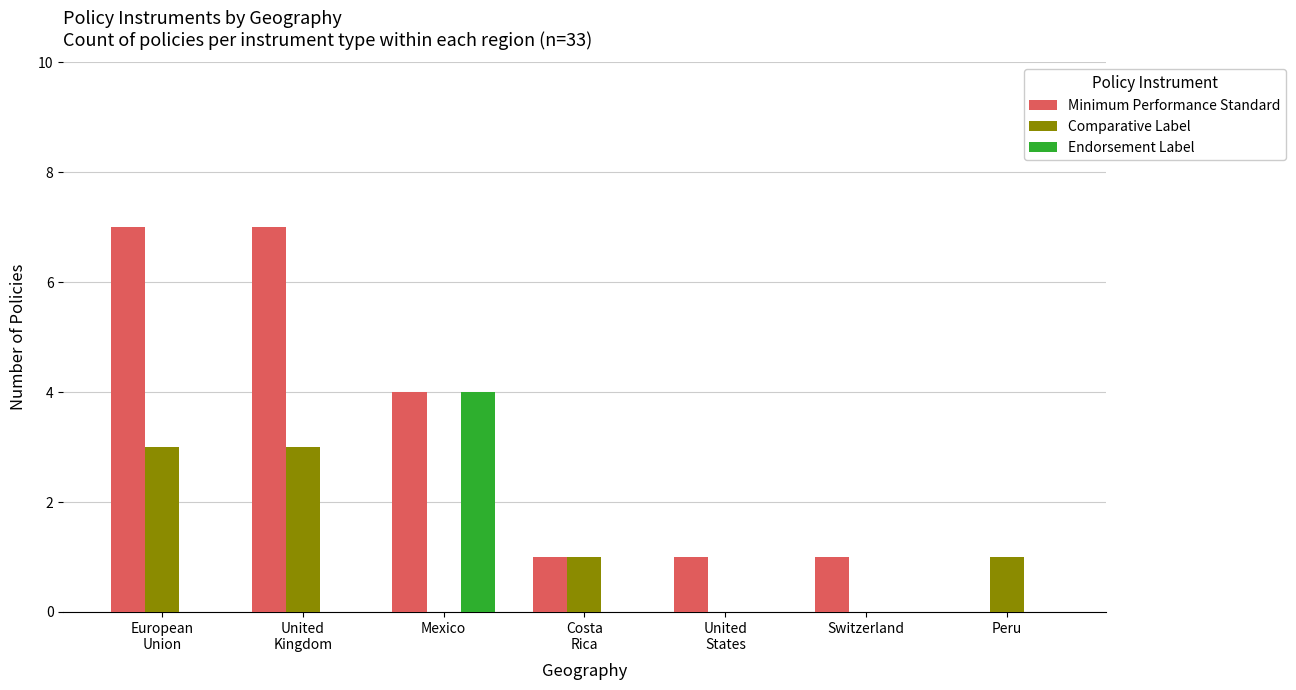

Is it true that Comparative Label equals 1 at Mexico?

False